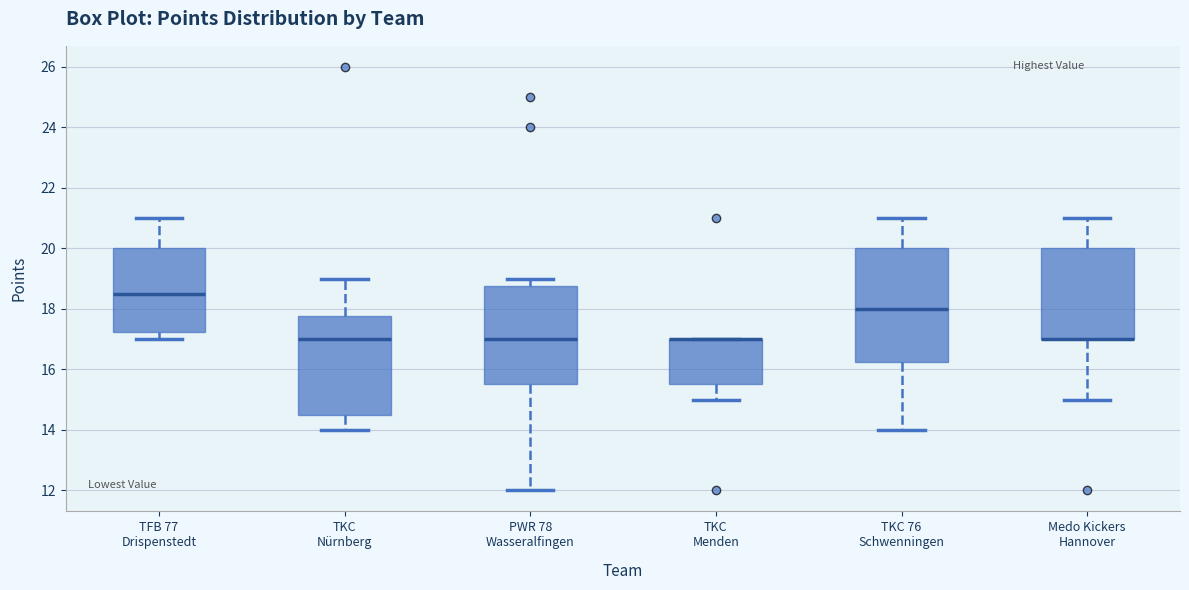

Which box is the tallest, from its lower edge to its upper edge?

TKC 76 Schwenningen